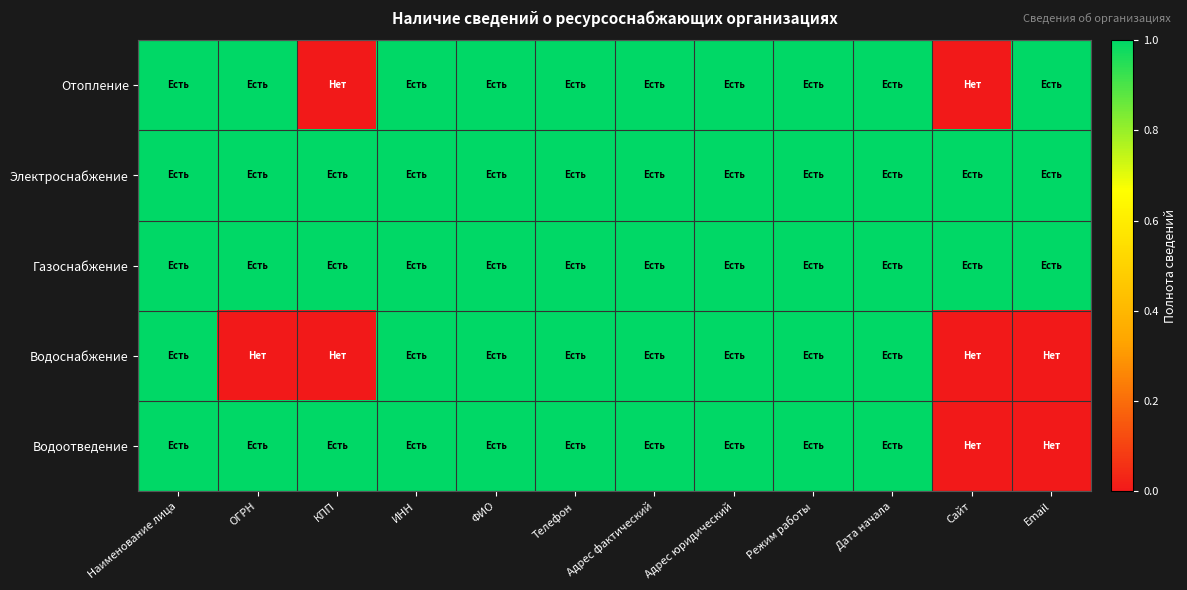

Reading left to right, extract all data points from this chart.

Отопление: Наименование лица=1	ОГРН=1	КПП=0	ИНН=1	ФИО=1	Телефон=1	Адрес фактический=1	Адрес юридический=1	Режим работы=1	Дата начала=1	Сайт=0	Email=1
Электроснабжение: Наименование лица=1	ОГРН=1	КПП=1	ИНН=1	ФИО=1	Телефон=1	Адрес фактический=1	Адрес юридический=1	Режим работы=1	Дата начала=1	Сайт=1	Email=1
Газоснабжение: Наименование лица=1	ОГРН=1	КПП=1	ИНН=1	ФИО=1	Телефон=1	Адрес фактический=1	Адрес юридический=1	Режим работы=1	Дата начала=1	Сайт=1	Email=1
Водоснабжение: Наименование лица=1	ОГРН=0	КПП=0	ИНН=1	ФИО=1	Телефон=1	Адрес фактический=1	Адрес юридический=1	Режим работы=1	Дата начала=1	Сайт=0	Email=0
Водоотведение: Наименование лица=1	ОГРН=1	КПП=1	ИНН=1	ФИО=1	Телефон=1	Адрес фактический=1	Адрес юридический=1	Режим работы=1	Дата начала=1	Сайт=0	Email=0